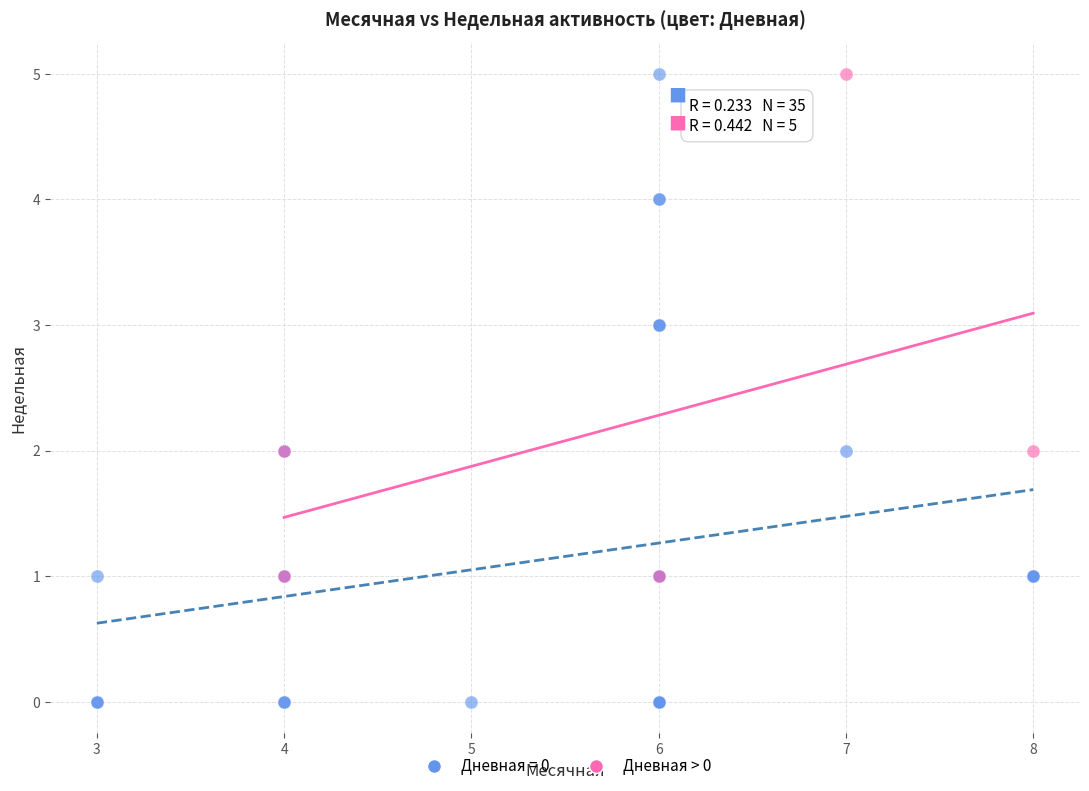

Which series has the widest spread of Y values?

Дневная = 0